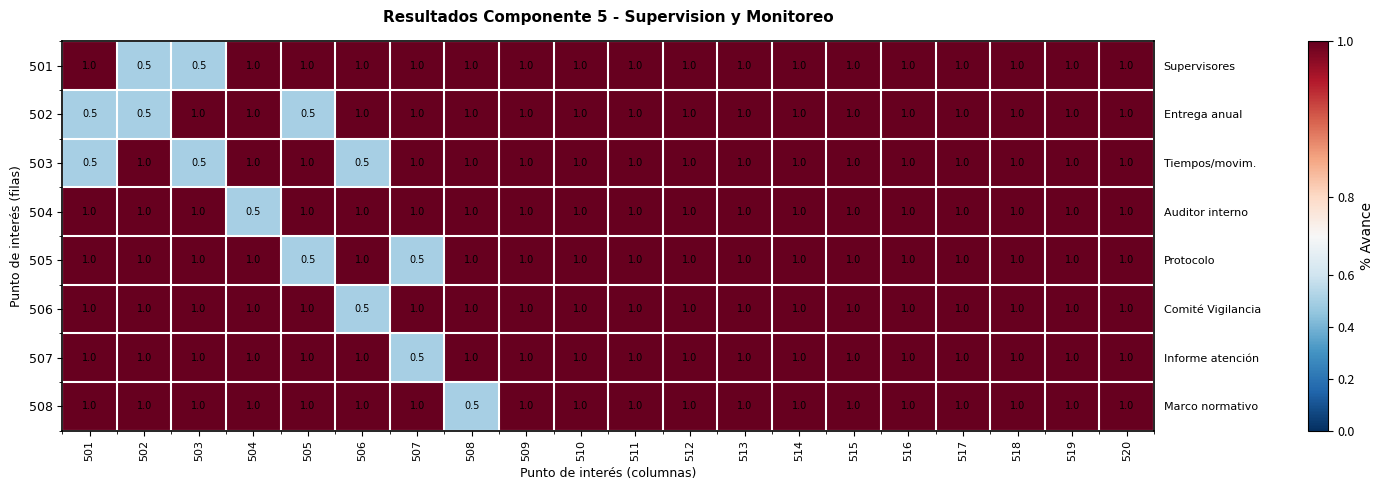

Rank the series at 506 from lowest to highest value.

503, 506, 501, 502, 504, 505, 507, 508